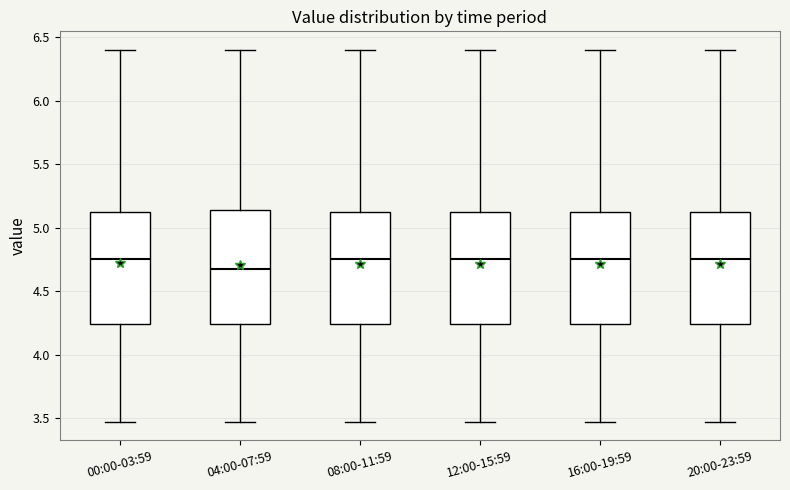

Where is the upper edge of the box for 00:00-03:59 on the y-axis? The values are not printed on the chart, so give them approximately, as read against the axis.

5.10